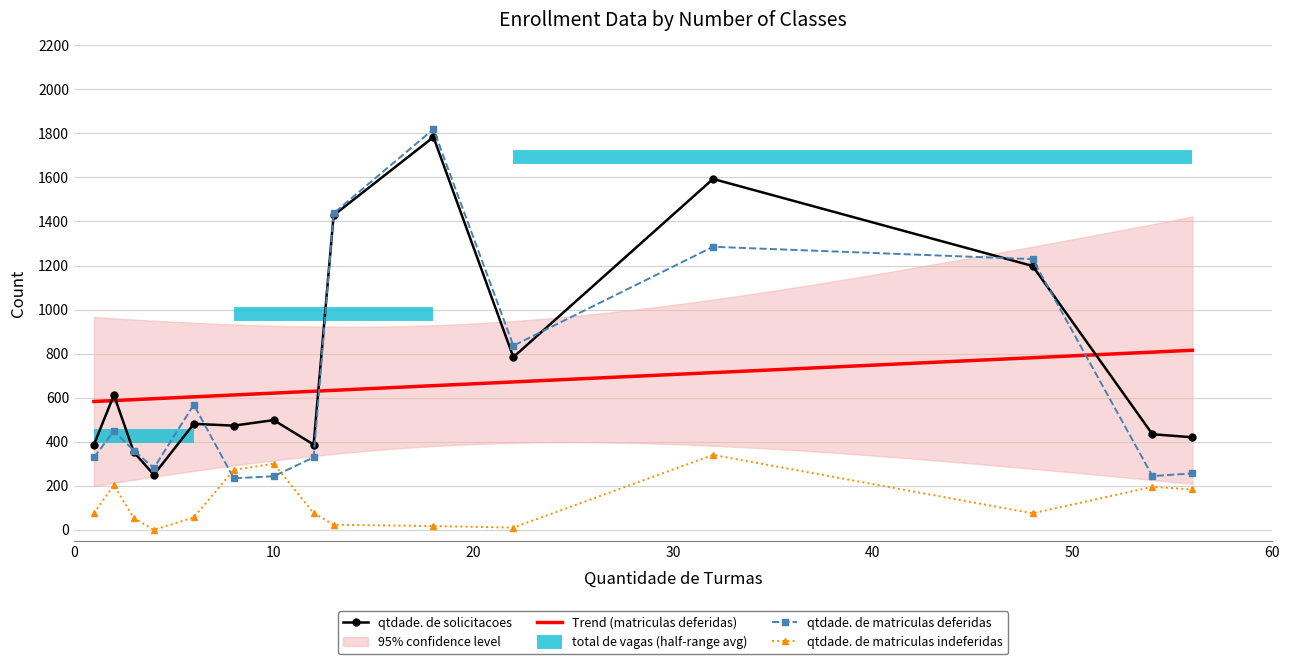

In qtdade. de matriculas deferidas, how many points are lower than both neighbors (excluding endpoints)?

4